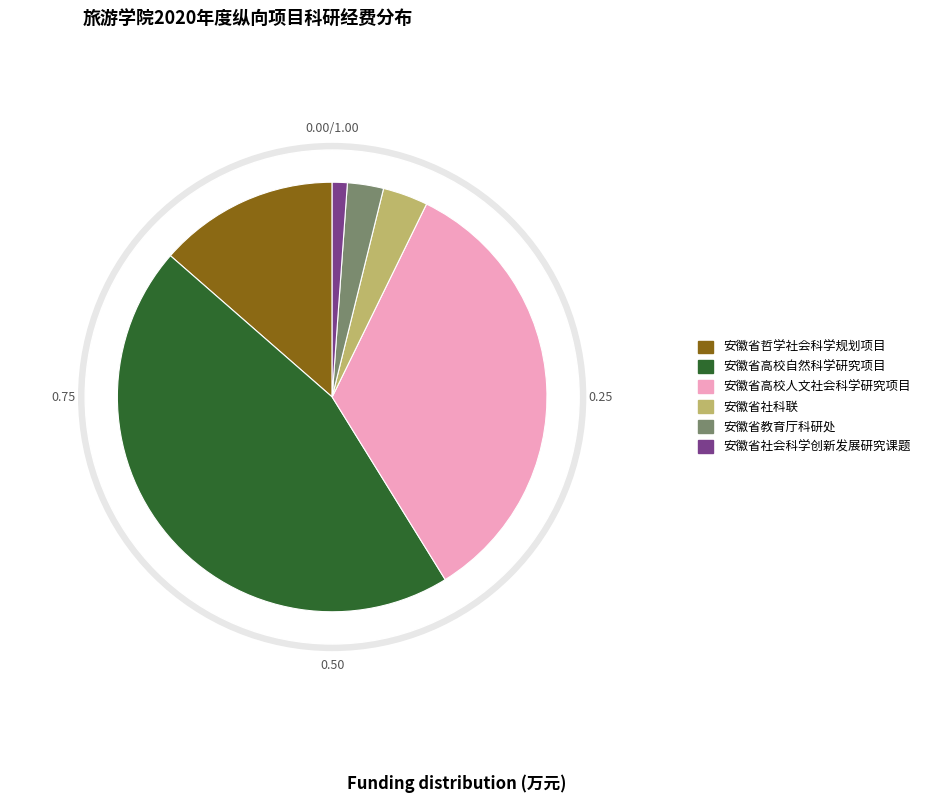

To the nearest percent, what is the average slice percentage?

17%